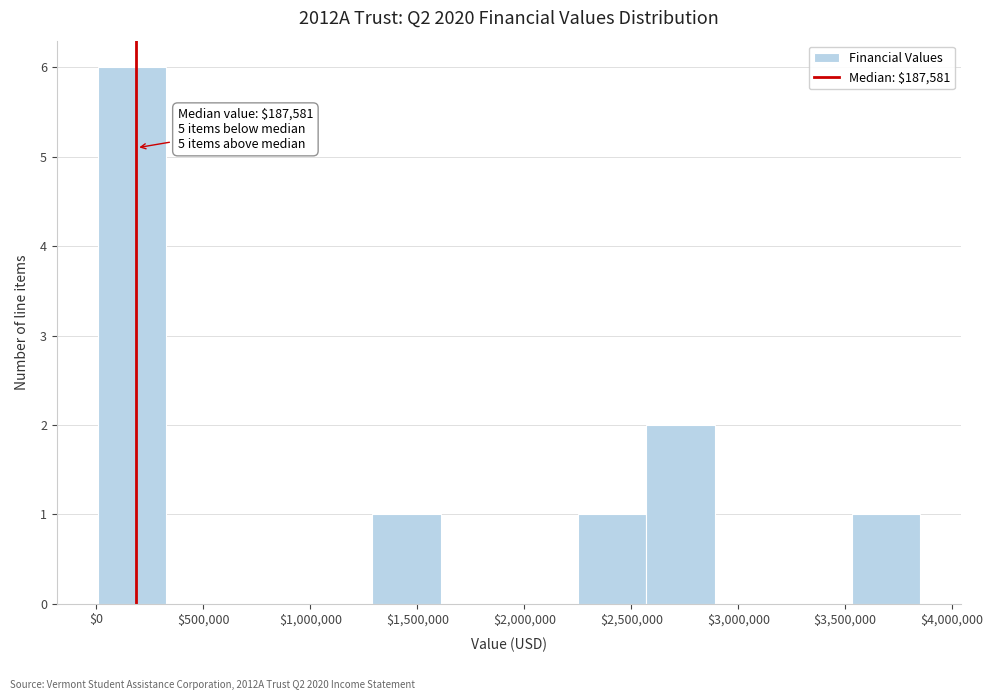

Which range on the x-axis has the tallest bar?

0 to 350000